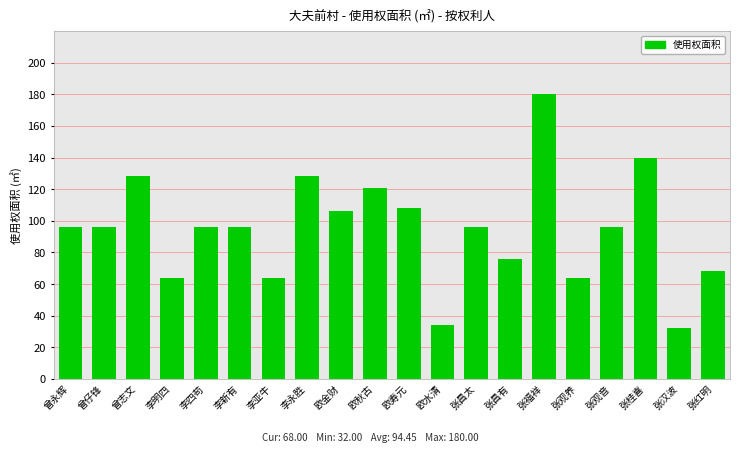

Count the number of data series in this chart.

1